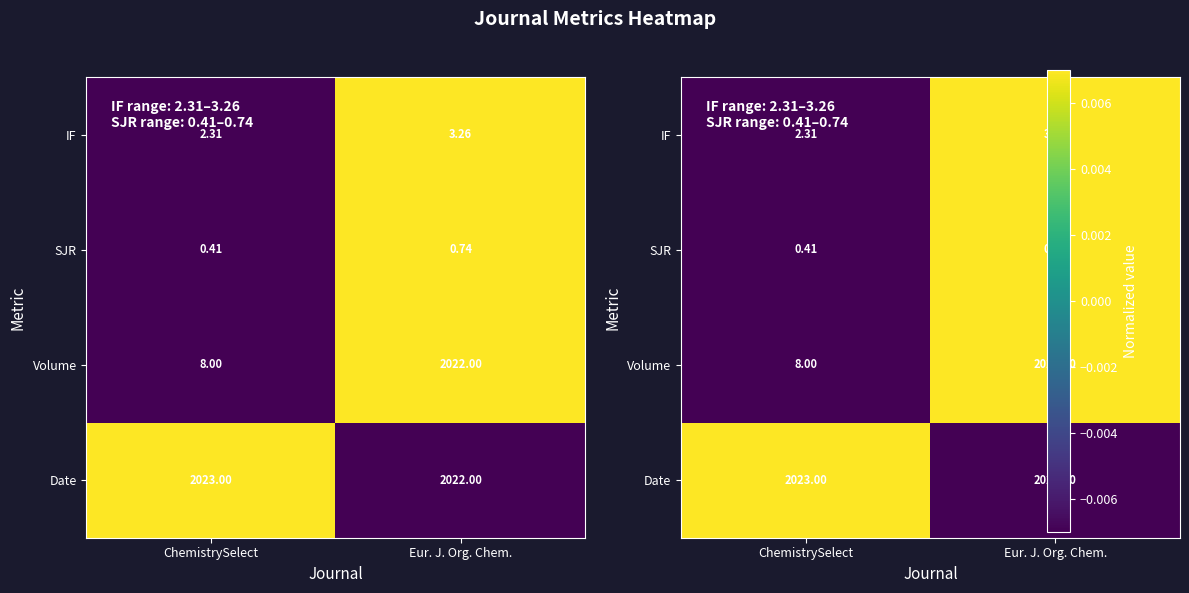

How many series are shown in this chart?

4